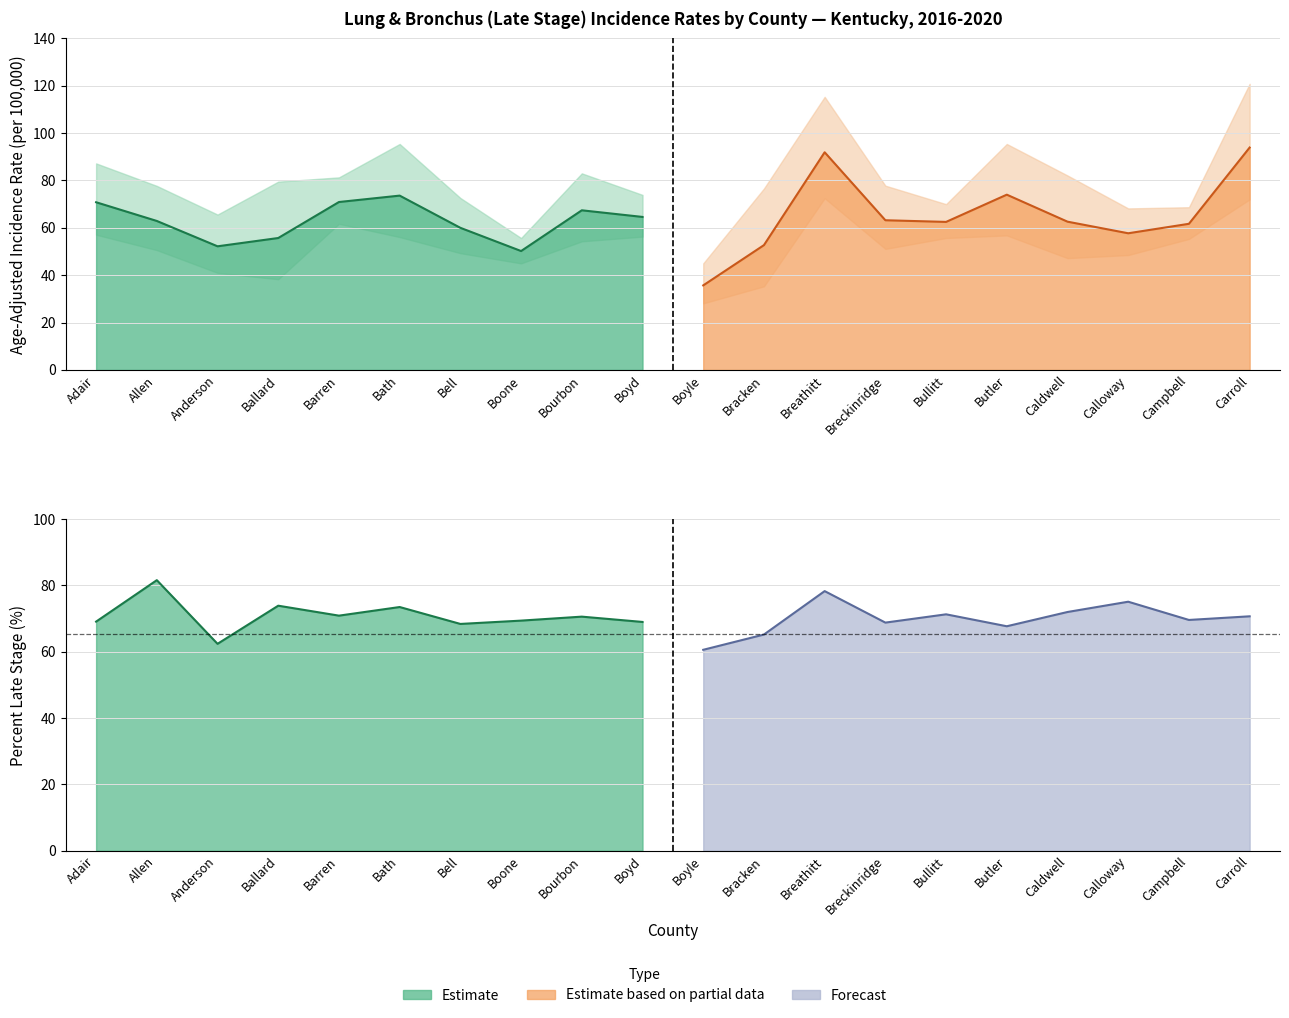

Reading left to right, transcribe all the data shown in this chart.

Age-Adjusted Rate: Adair=70.8	Allen=62.9	Anderson=52.2	Ballard=55.7	Barren=70.9	Bath=73.6	Bell=60.0	Boone=50.2	Bourbon=67.4	Boyd=64.6	Boyle=35.7	Bracken=52.7	Breathitt=91.9	Breckinridge=63.2	Bullitt=62.5	Butler=74.0	Caldwell=62.6	Calloway=57.7	Campbell=61.7	Carroll=93.9
Lower 95% CI: Adair=57.1	Allen=50.6	Anderson=41.0	Ballard=38.3	Barren=61.7	Bath=56.1	Bell=49.3	Boone=45.0	Bourbon=54.3	Boyd=56.3	Boyle=28.1	Bracken=35.3	Breathitt=72.5	Breckinridge=51.1	Bullitt=55.7	Butler=56.8	Caldwell=47.2	Calloway=48.5	Campbell=55.3	Carroll=72.0
Upper 95% CI: Adair=87.2	Allen=77.7	Anderson=65.6	Ballard=79.5	Barren=81.3	Bath=95.4	Bell=72.6	Boone=55.7	Bourbon=83.0	Boyd=73.9	Boyle=45.0	Bracken=76.6	Breathitt=115.3	Breckinridge=77.8	Bullitt=70.0	Butler=95.4	Caldwell=82.1	Calloway=68.2	Campbell=68.7	Carroll=120.8
Percent Late Stage: Adair=69.1	Allen=81.6	Anderson=62.4	Ballard=73.9	Barren=70.9	Bath=73.5	Bell=68.4	Boone=69.4	Bourbon=70.6	Boyd=69.0	Boyle=60.6	Bracken=65.2	Breathitt=78.3	Breckinridge=68.8	Bullitt=71.3	Butler=67.7	Caldwell=72.0	Calloway=75.1	Campbell=69.6	Carroll=70.7